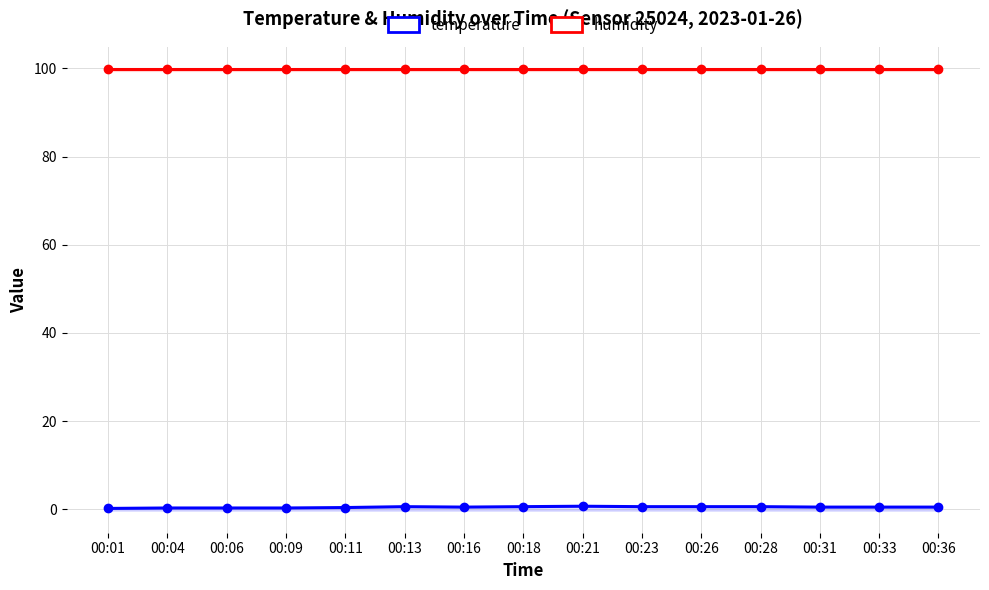

How many lines are shown in the chart?

2